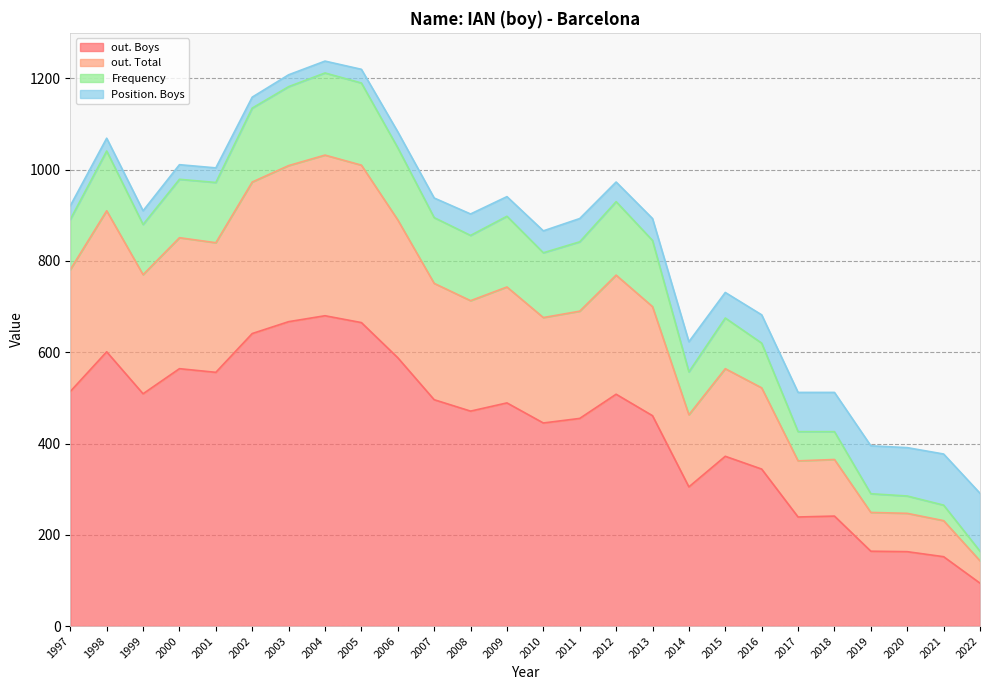

What is the lowest value of the out. Boys series?

94